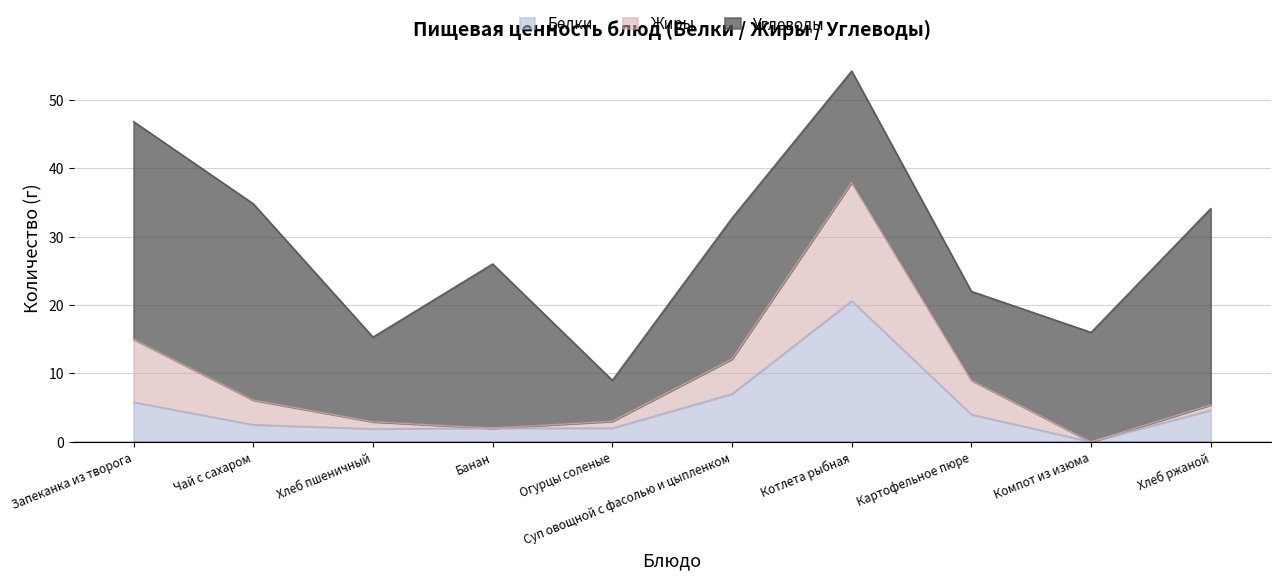

The Белки series shows 35.3 at Котлета рыбная. True or false?

False